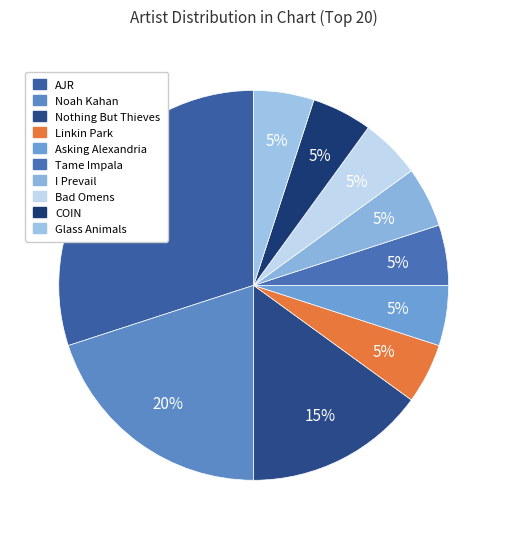

To the nearest percent, what portion does Tame Impala represent?

5%